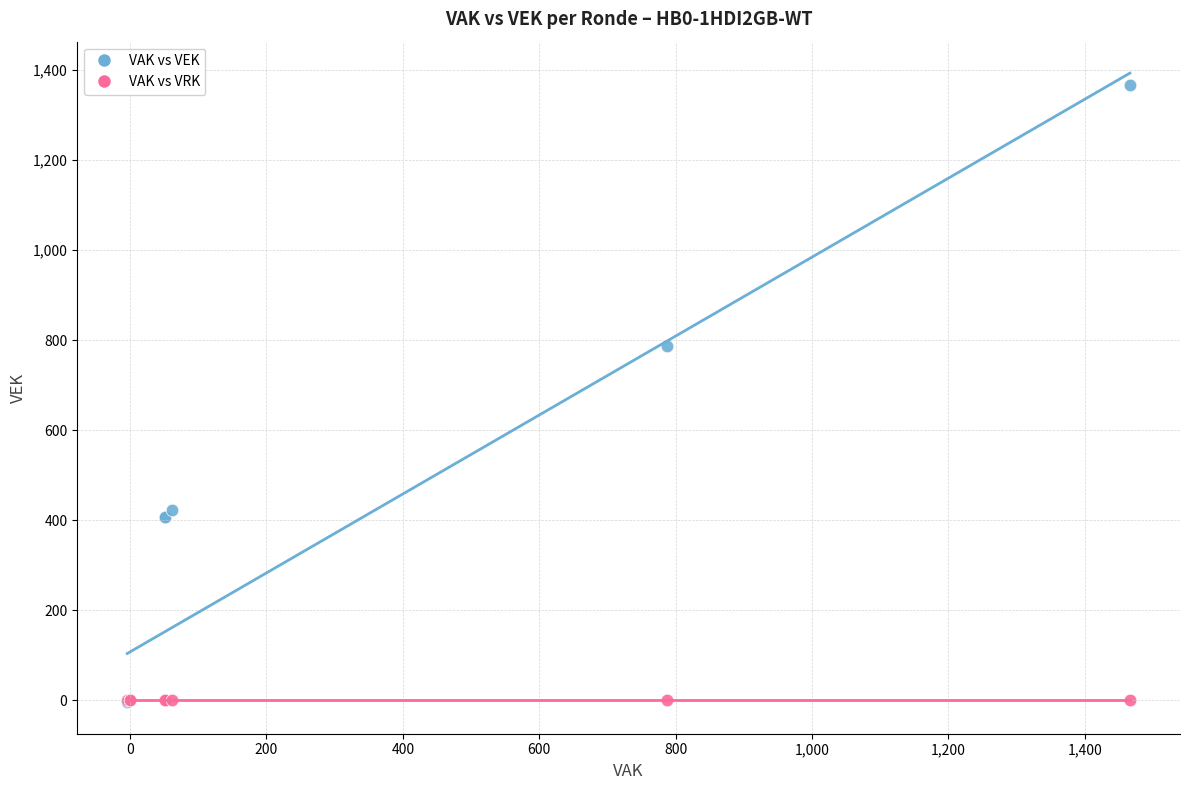

What are all the series names shown in the legend?

VAK vs VEK, VAK vs VRK